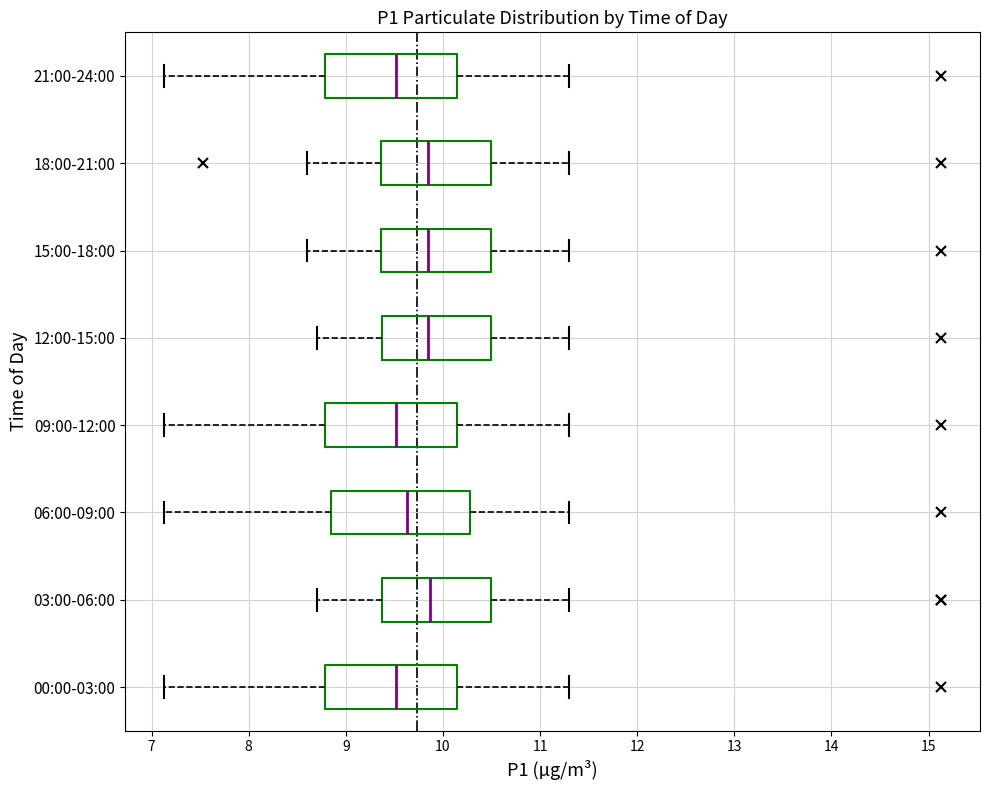

Reading bottom to top, read every box against the x-axis: the position of its median line, the range the box covers, and the ends of its whiskers. The values are not printed on the chart, so give them approximately, as read against the axis.

00:00-03:00: median 9.5, box 8.8 to 10.1, whiskers 7.1 to 11.3
03:00-06:00: median 9.9, box 9.4 to 10.5, whiskers 8.7 to 11.3
06:00-09:00: median 9.6, box 8.9 to 10.3, whiskers 7.1 to 11.3
09:00-12:00: median 9.5, box 8.8 to 10.1, whiskers 7.1 to 11.3
12:00-15:00: median 9.9, box 9.4 to 10.5, whiskers 8.7 to 11.3
15:00-18:00: median 9.9, box 9.4 to 10.5, whiskers 8.6 to 11.3
18:00-21:00: median 9.9, box 9.4 to 10.5, whiskers 8.6 to 11.3
21:00-24:00: median 9.5, box 8.8 to 10.1, whiskers 7.1 to 11.3